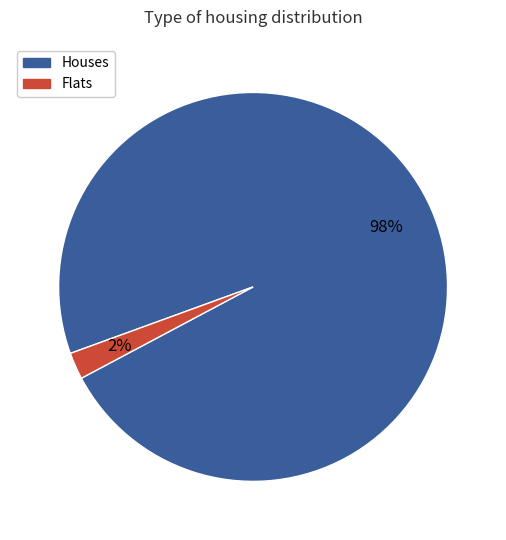

To the nearest percent, what is the average slice percentage?

50%